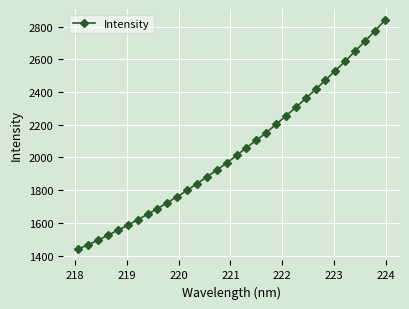

What is the difference between the maximum and second lowest values?

1370.0